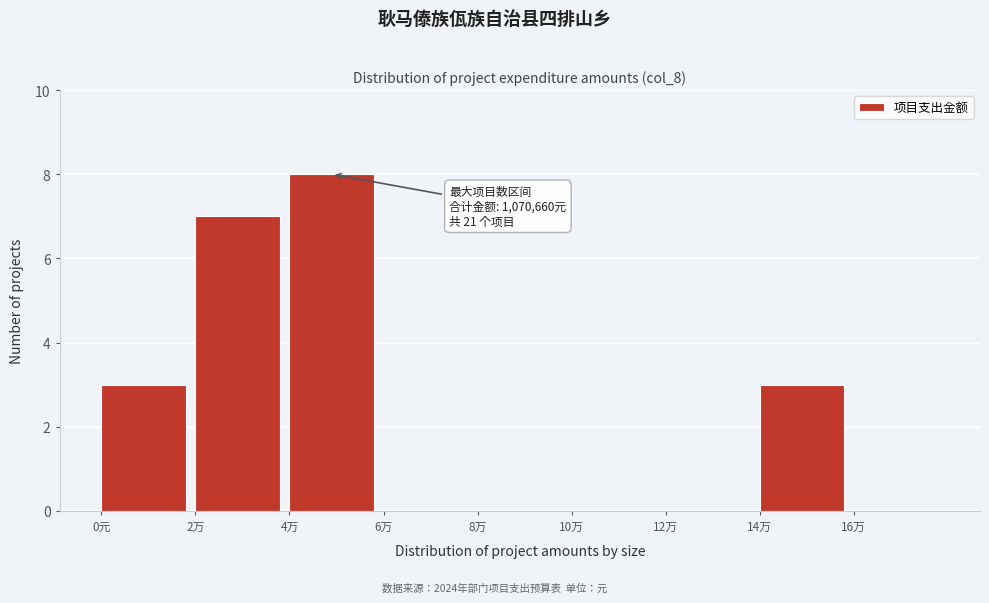

Reading left to right, transcribe all the data shown in this chart.

0元=3	2万=7	4万=8	6万=0	8万=0	10万=0	12万=0	14万=3	16万=0